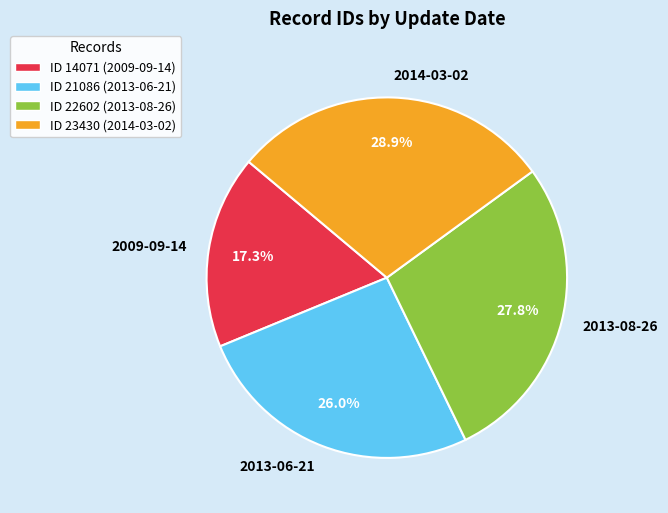

True or false: 2014-03-02 accounts for 29% of the total.

True